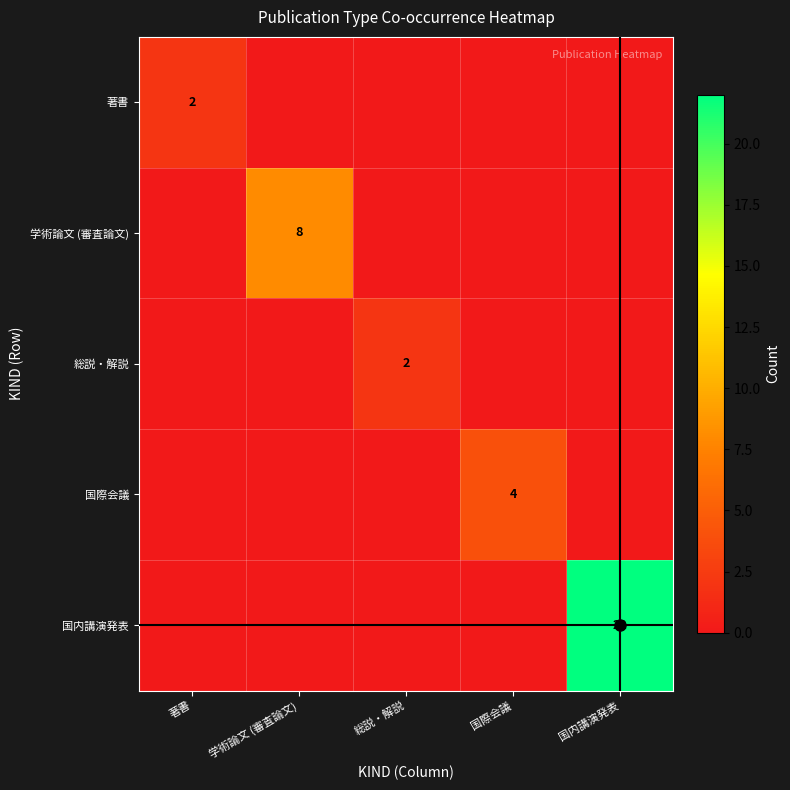

The 国際会議 series shows 4 at 国際会議. True or false?

True